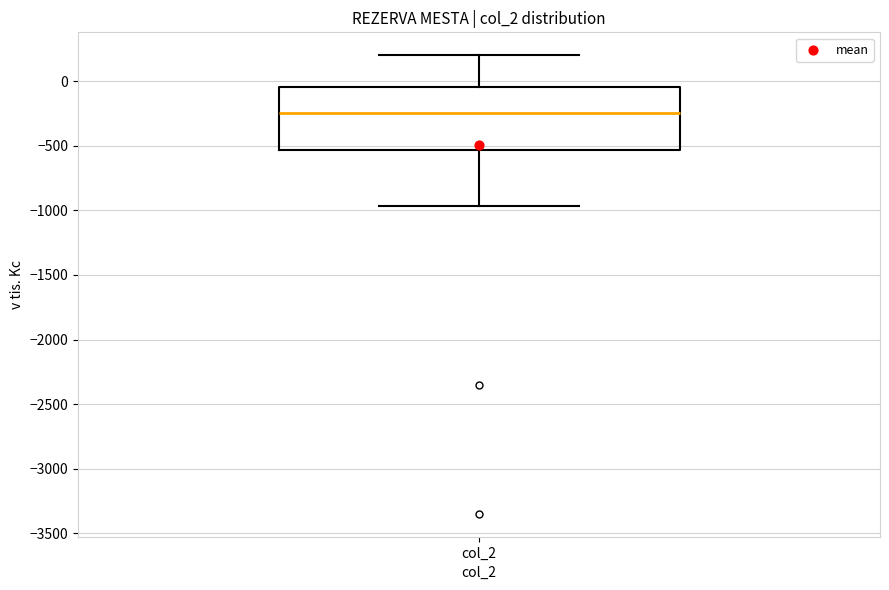

Transcribe this box plot: give where the median line is, the range the box spans, and where the two whiskers end, as read against the y-axis. The values are not printed on the chart, so give them approximately, as read against the axis.

median -250, box -550 to -50, whiskers -950 to 200